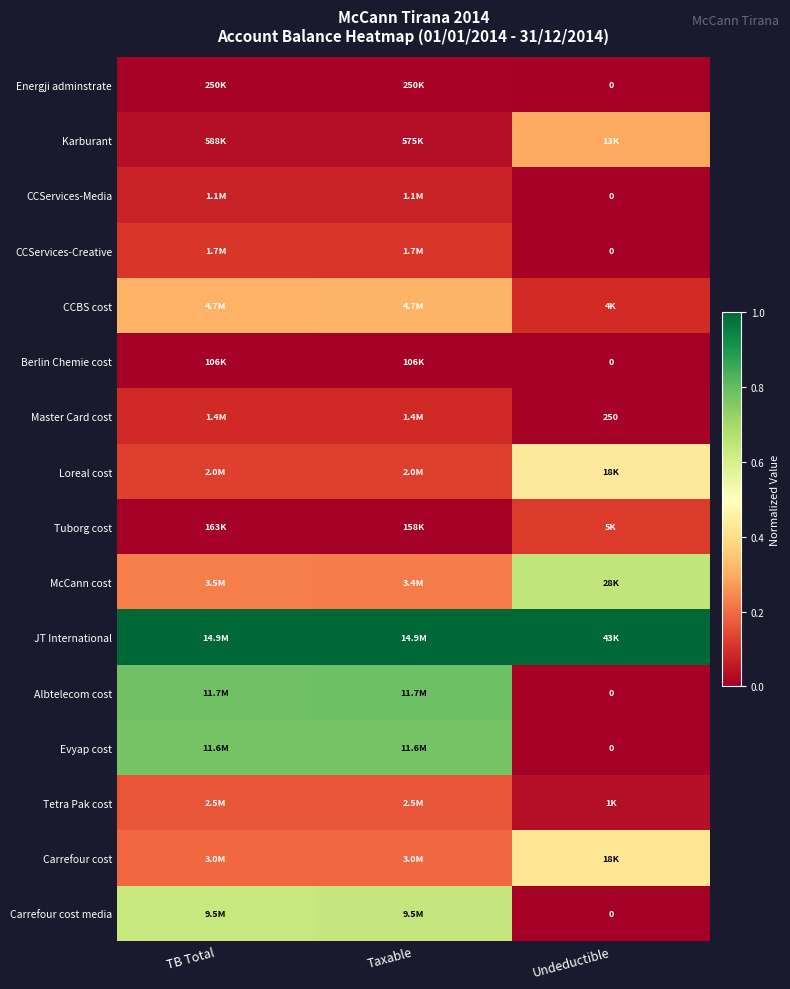

At how many categories does at least one series exceed 0?

3